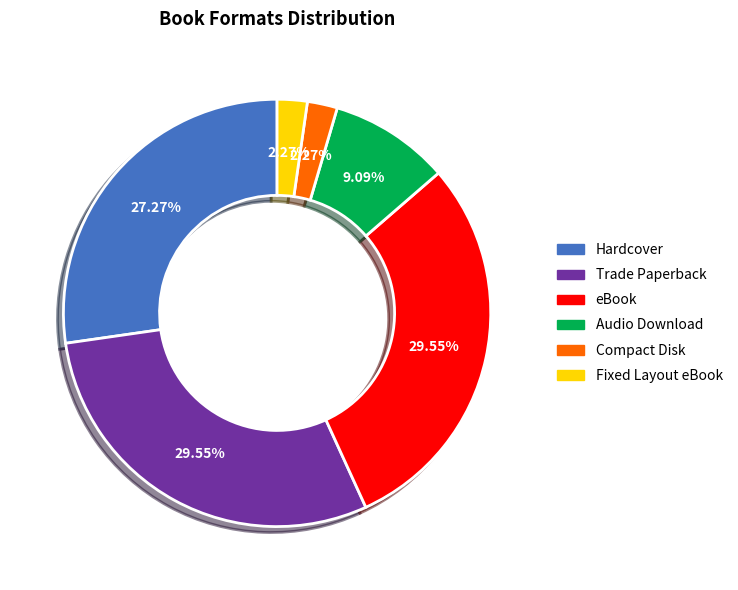

How many slices are in this pie chart?

6